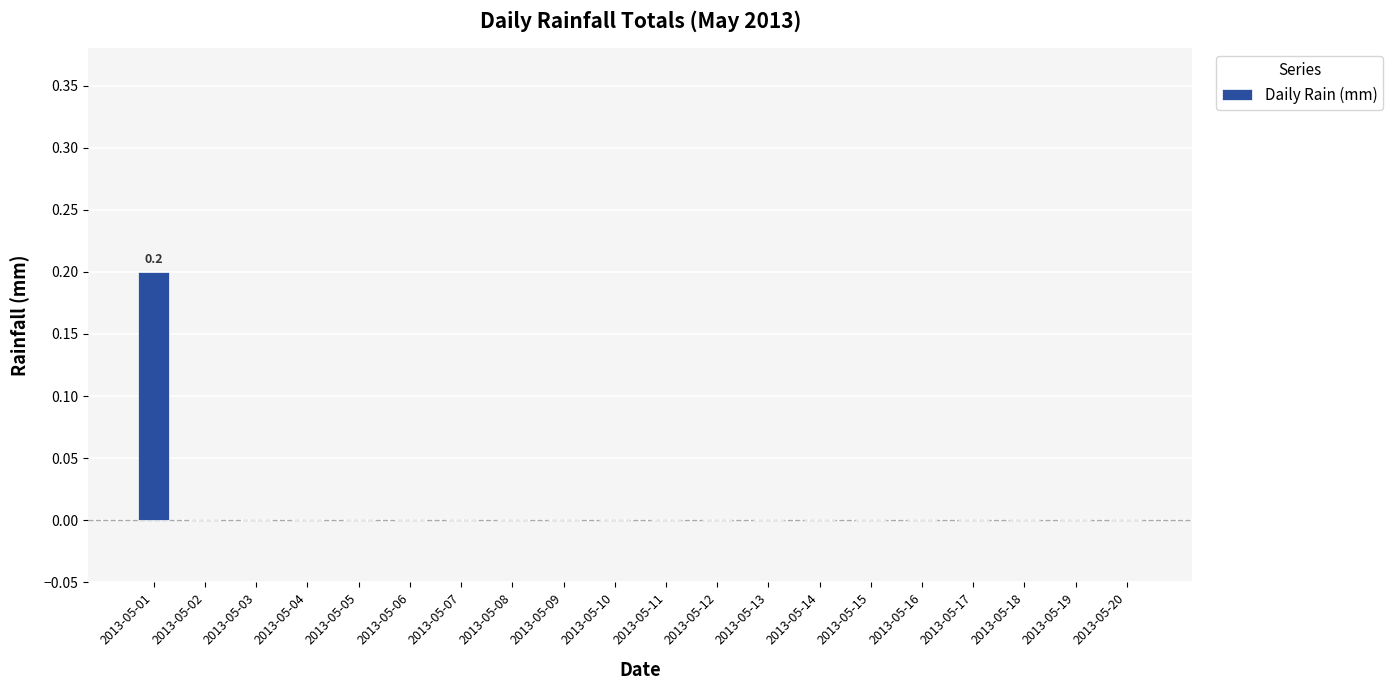

Reading left to right, transcribe all the data shown in this chart.

0.2	0.0	0.0	0.0	0.0	0.0	0.0	0.0	0.0	0.0	0.0	0.0	0.0	0.0	0.0	0.0	0.0	0.0	0.0	0.0